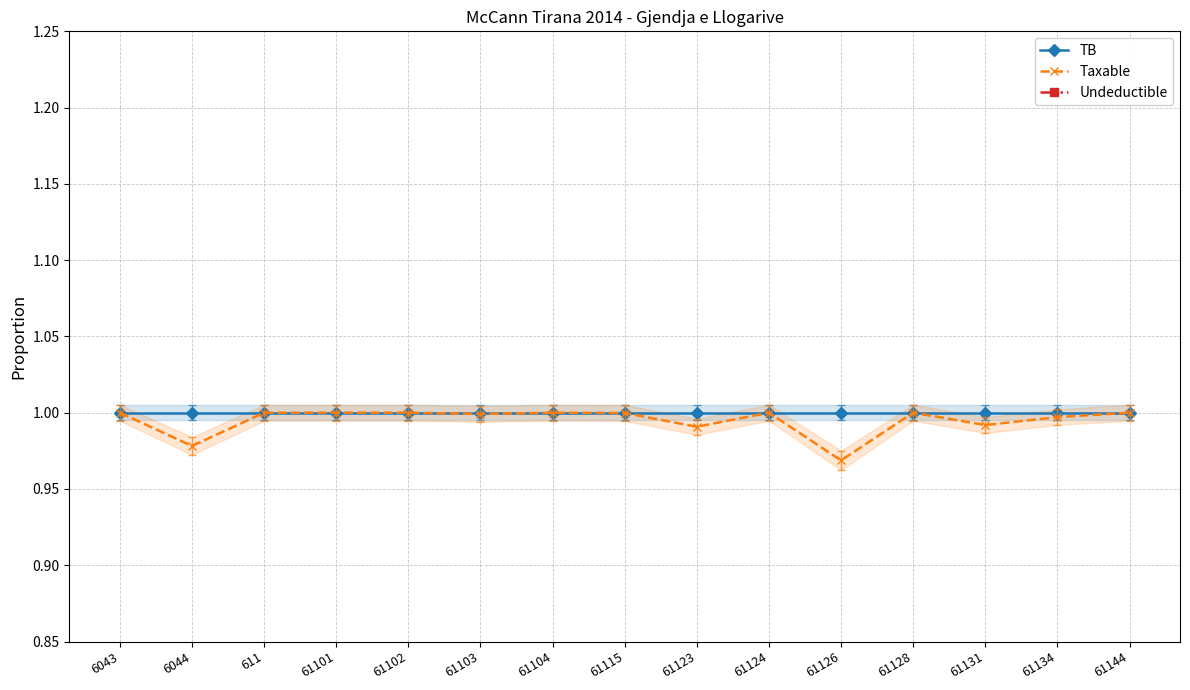

Is it true that TB equals 1.0 at 61103?

True